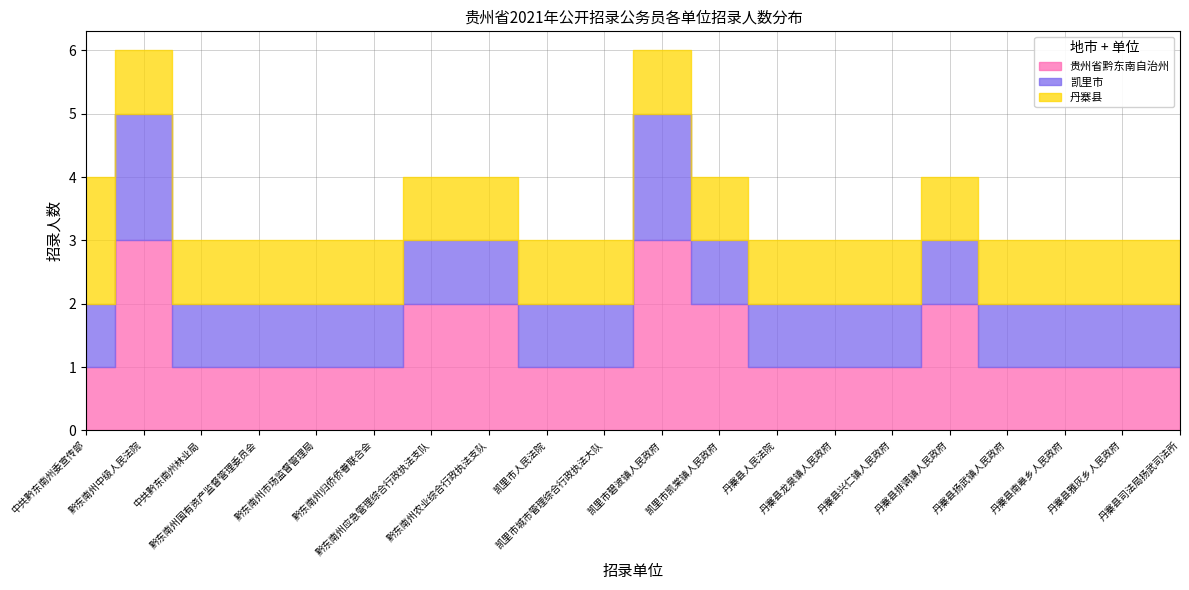

Which category has the lowest value across all series?

中共黔东南州委宣传部